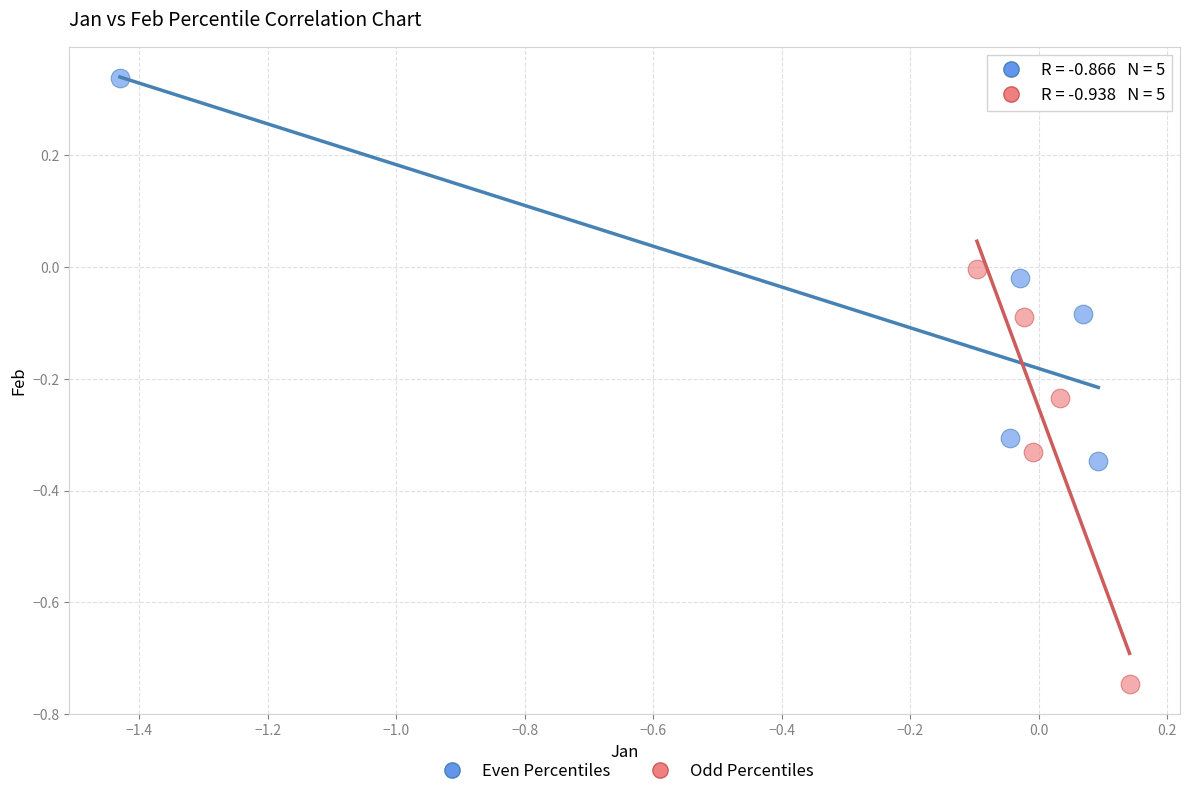

What are all the series names shown in the legend?

Even Percentiles, Odd Percentiles